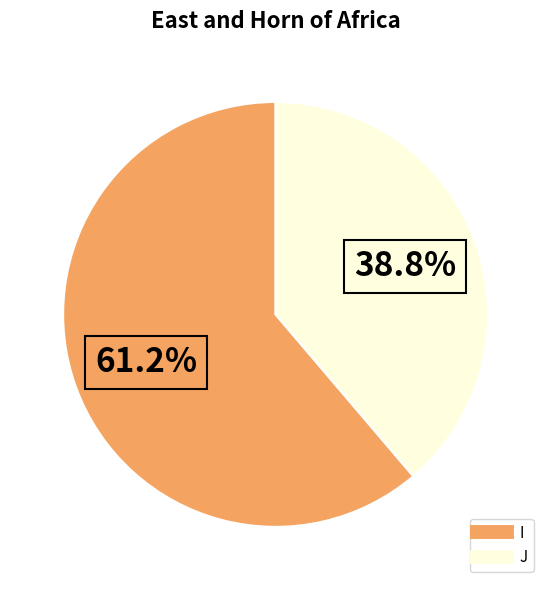

Is there any slice that represents more than half of the pie?

Yes